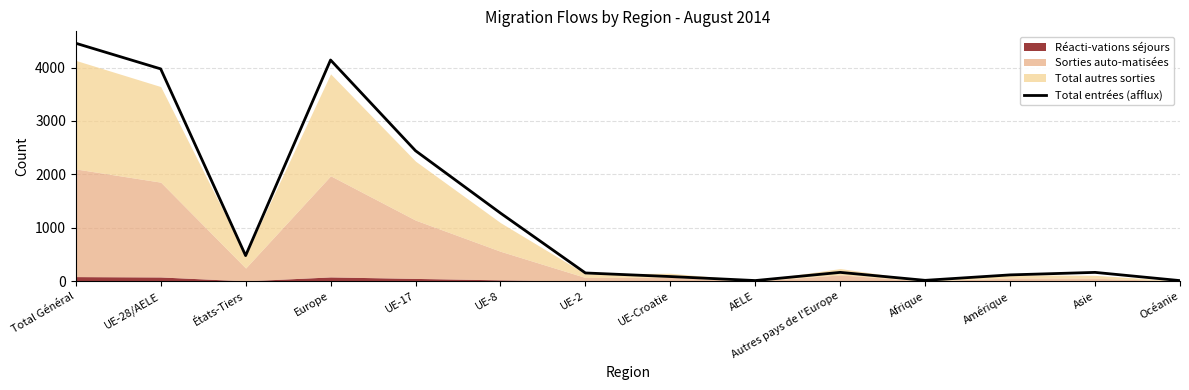

At which label does the data first exceed 166?

Total Général